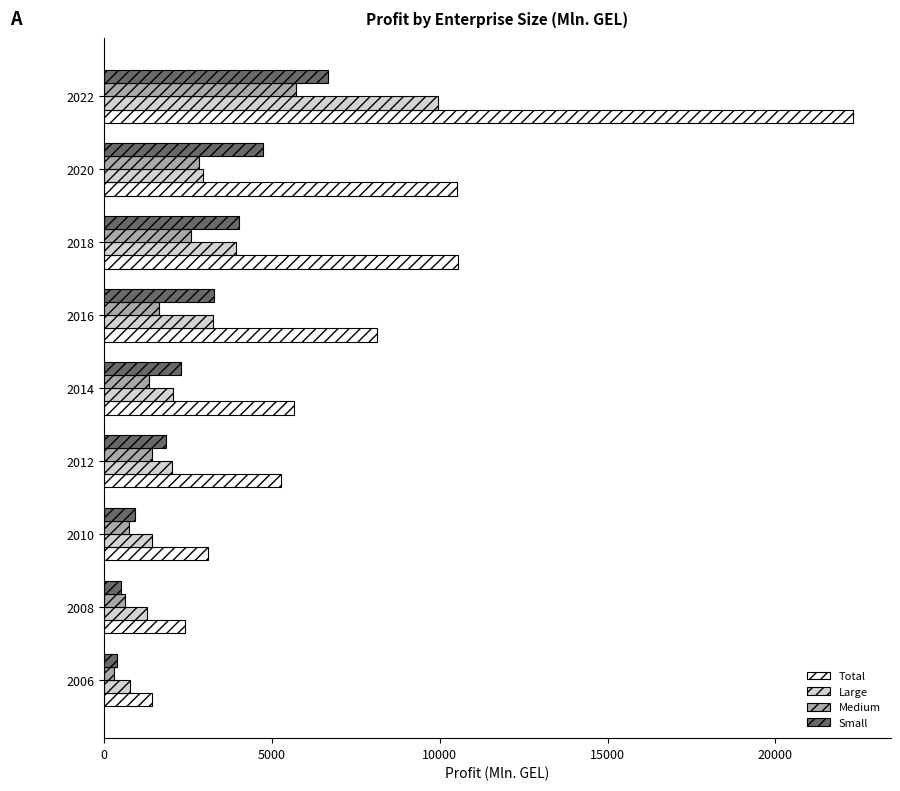

Is it true that Medium equals 608.6 at 2008?

True